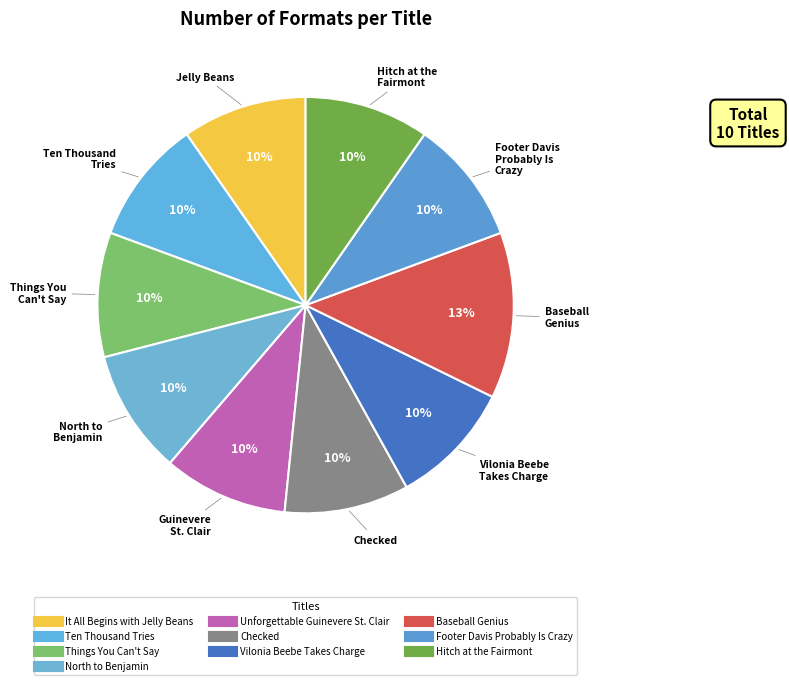

How many segments does this pie chart have?

10